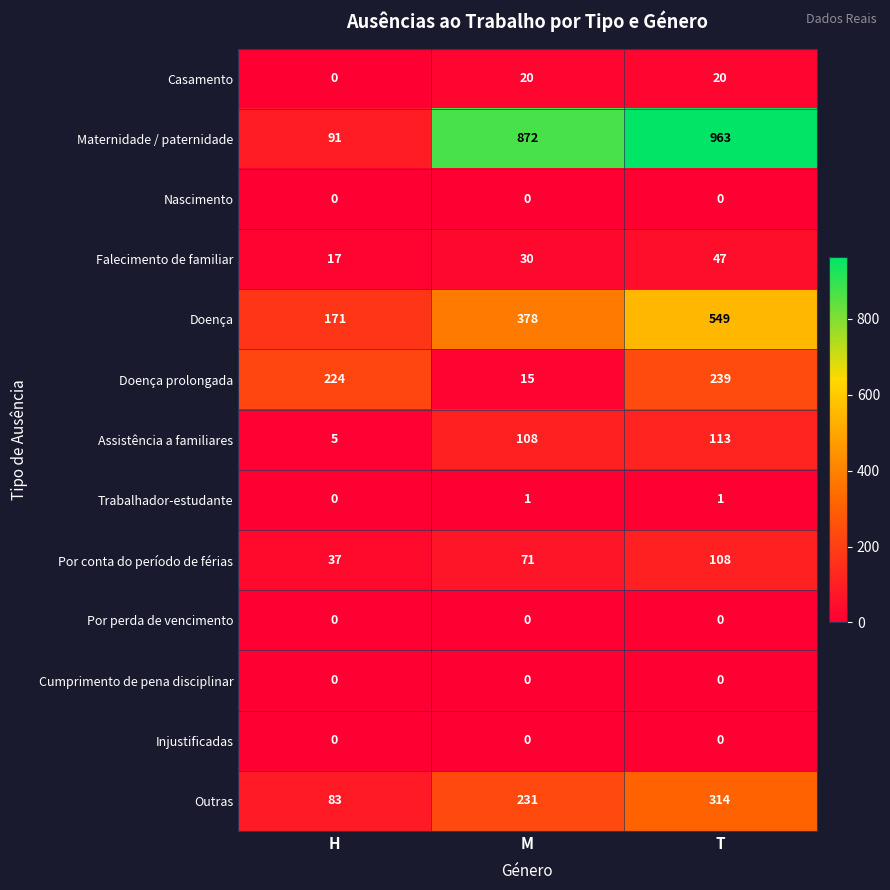

What is the total value across all series at M?

1726